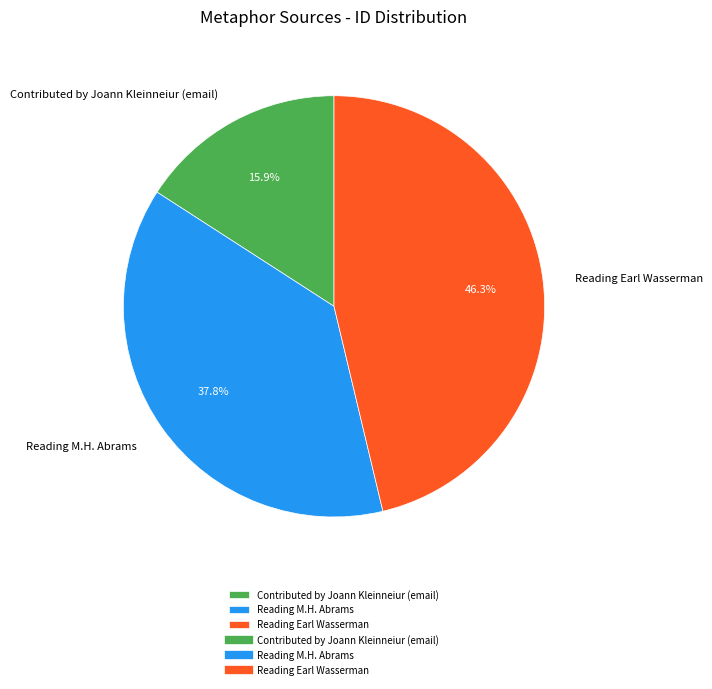

To the nearest percent, what is the difference between the Reading Earl Wasserman and Reading M.H. Abrams slice percentages?

8%